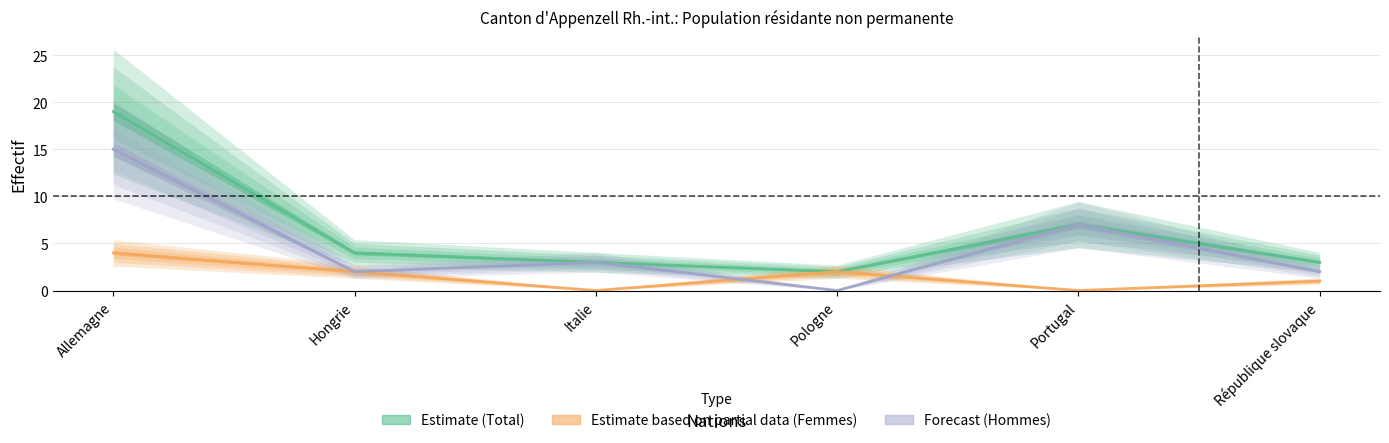

What is the label of the 6th point from the left?

République slovaque